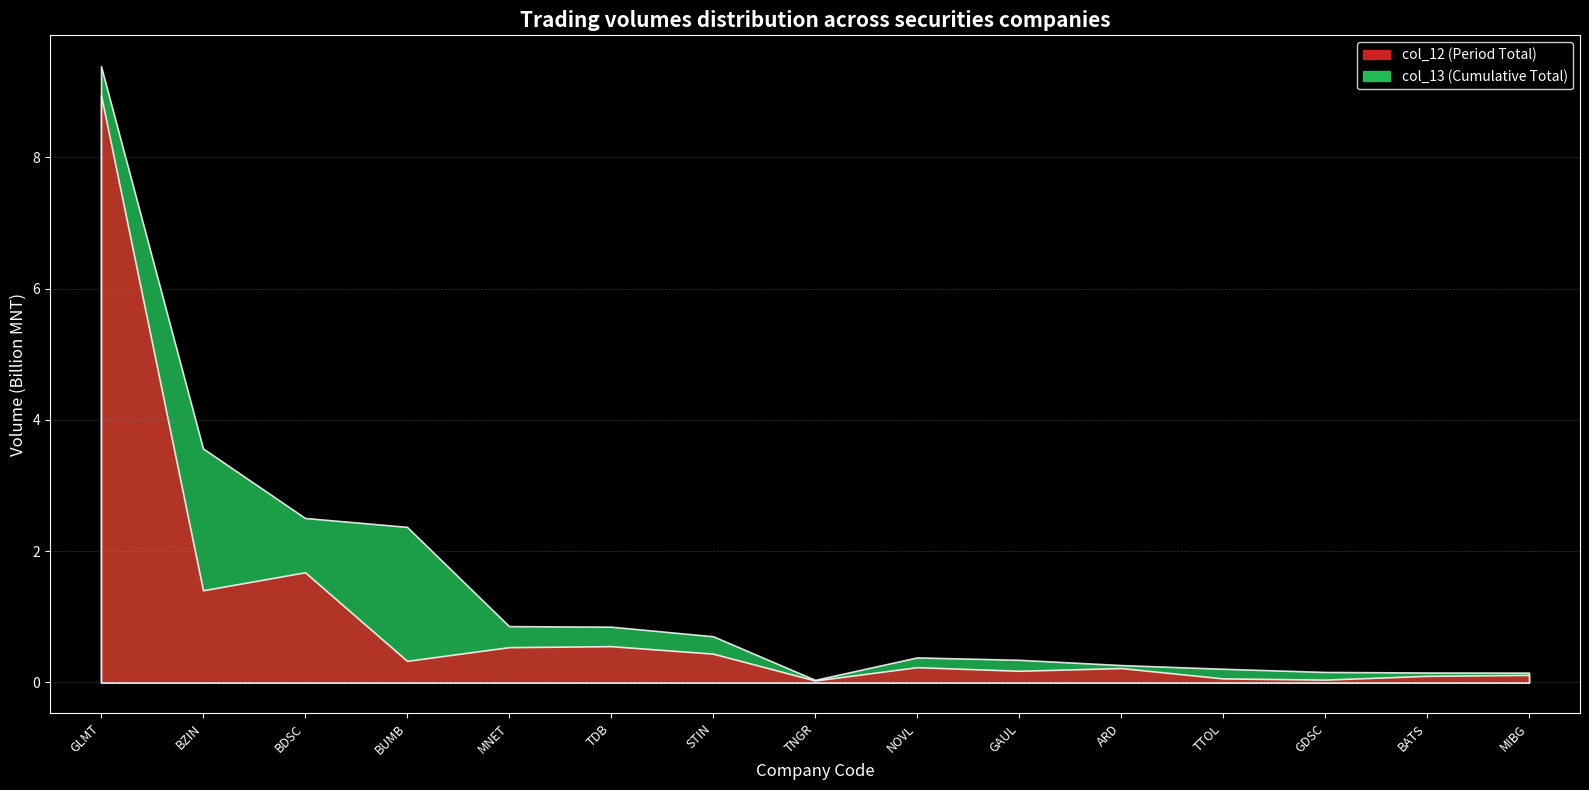

What is the sum of the col_12 values at MNET and BUMB?

866154583.8